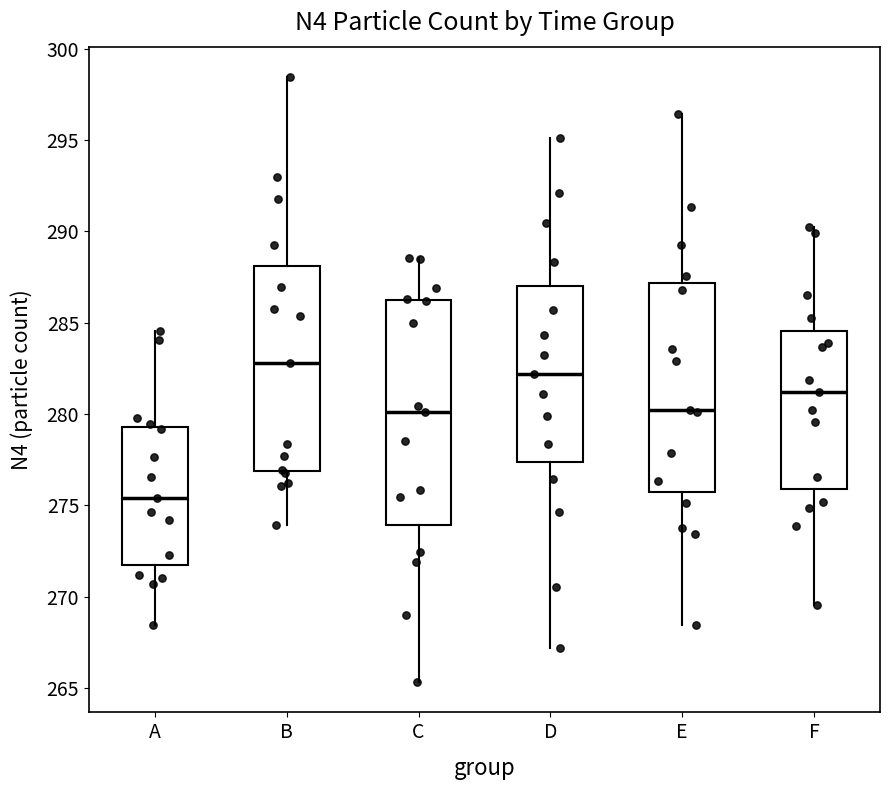

Which box's median line is the highest?

B